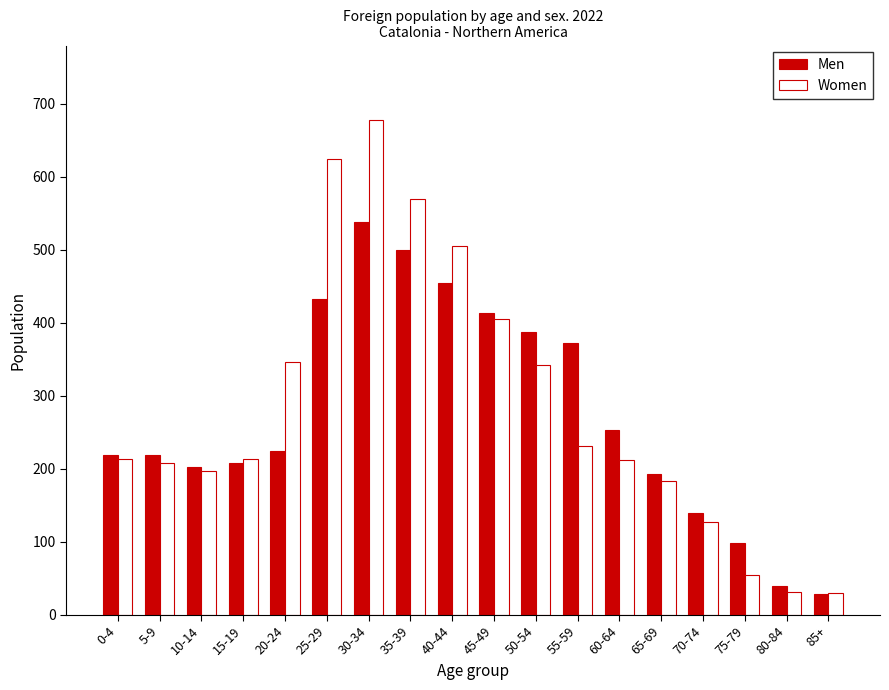

Which series has the largest range (max minus min)?

Women